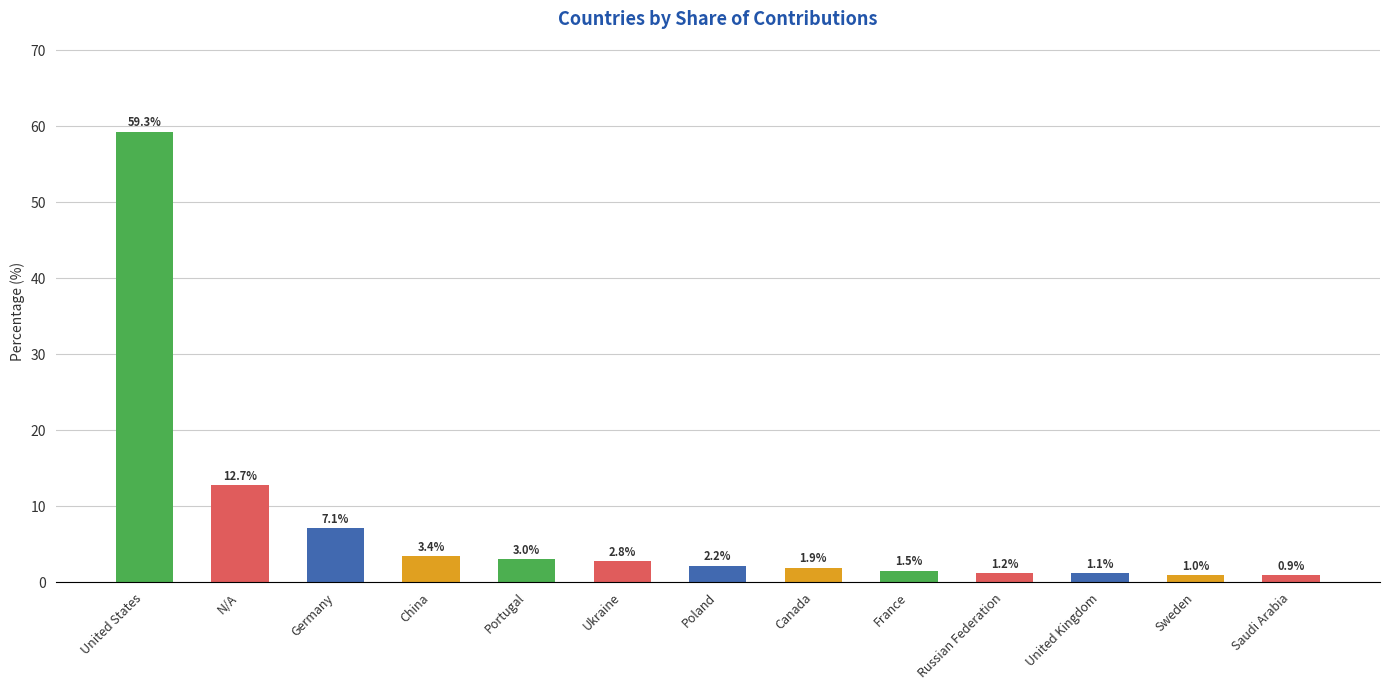

Reading left to right, extract all data points from this chart.

United States=59.3	N/A=12.7	Germany=7.1	China=3.4	Portugal=3.0	Ukraine=2.8	Poland=2.2	Canada=1.9	France=1.5	Russian Federation=1.2	United Kingdom=1.1	Sweden=1.0	Saudi Arabia=0.9